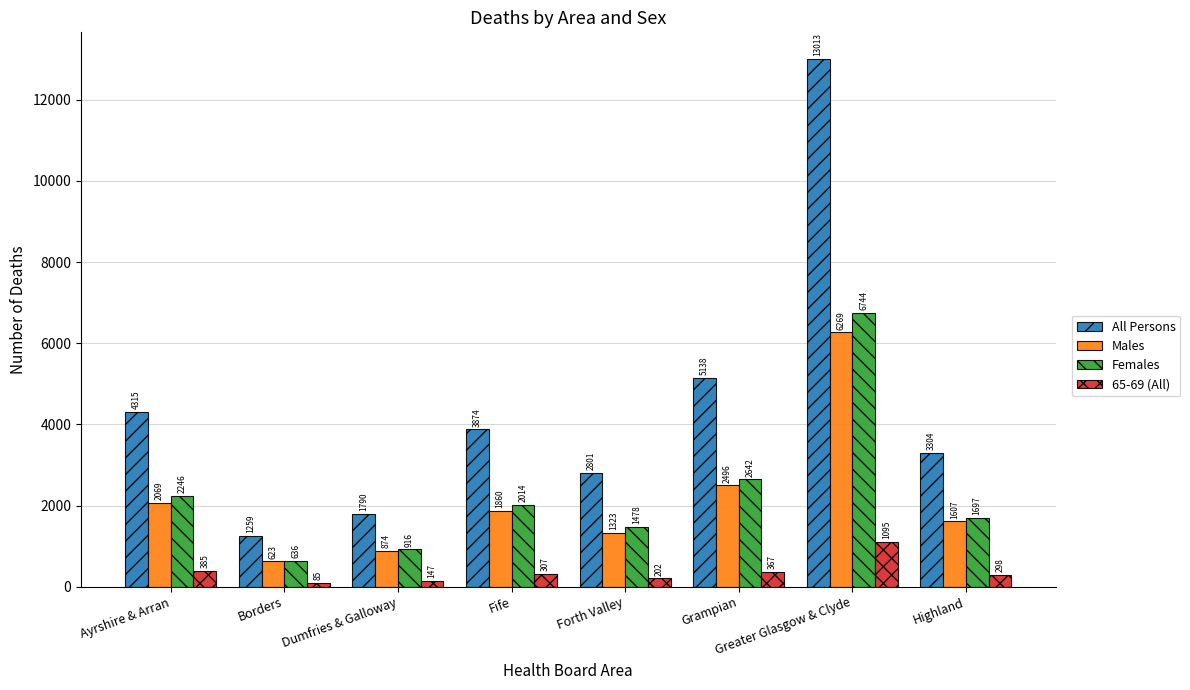

Reading right to left, extract all data points from this chart.

All Persons: Highland=3304	Greater Glasgow & Clyde=13013	Grampian=5138	Forth Valley=2801	Fife=3874	Dumfries & Galloway=1790	Borders=1259	Ayrshire & Arran=4315
Males: Highland=1607	Greater Glasgow & Clyde=6269	Grampian=2496	Forth Valley=1323	Fife=1860	Dumfries & Galloway=874	Borders=623	Ayrshire & Arran=2069
Females: Highland=1697	Greater Glasgow & Clyde=6744	Grampian=2642	Forth Valley=1478	Fife=2014	Dumfries & Galloway=916	Borders=636	Ayrshire & Arran=2246
65-69 (All): Highland=298	Greater Glasgow & Clyde=1095	Grampian=367	Forth Valley=202	Fife=307	Dumfries & Galloway=147	Borders=85	Ayrshire & Arran=385